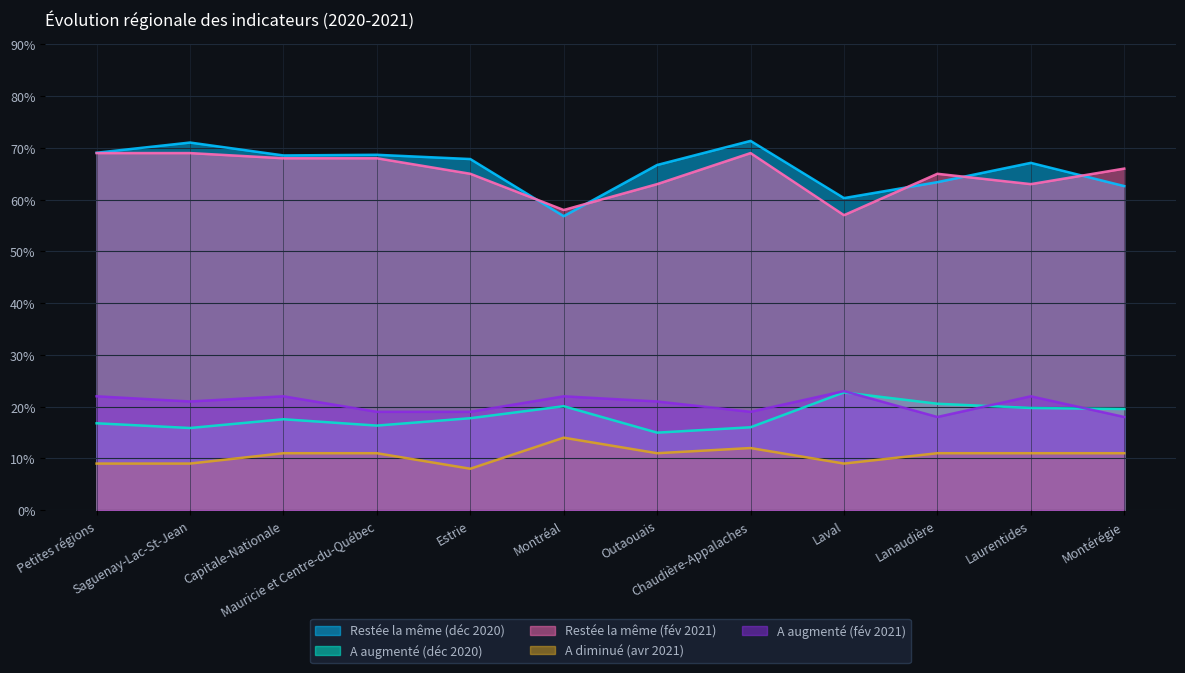

How many data points in Restée la même (déc 2020) are above 67?

7